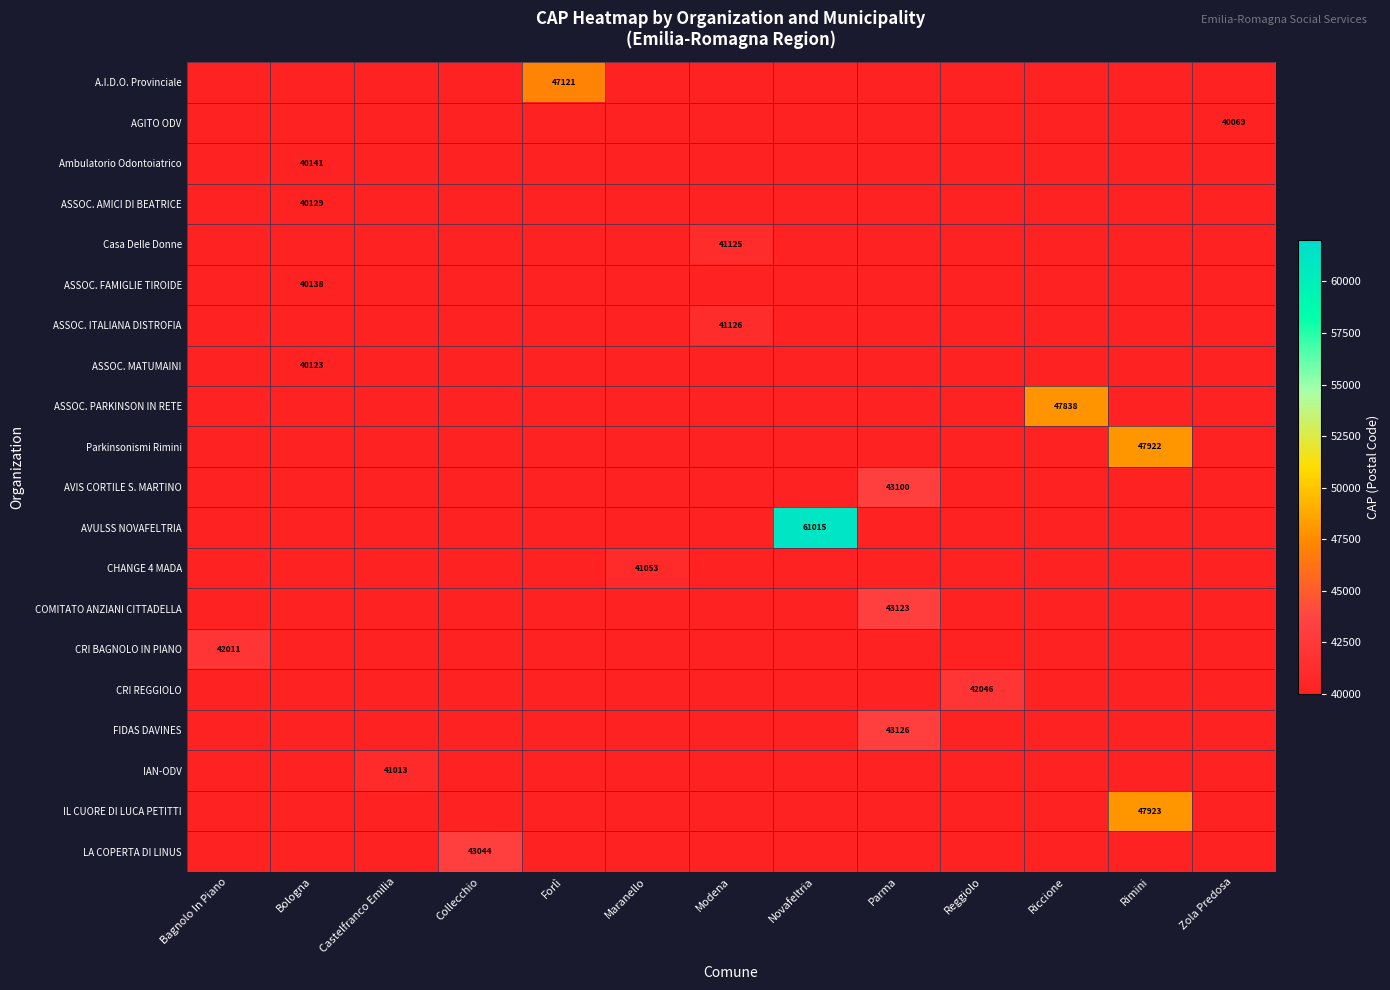

Rank the series by their maximum value, from highest to lowest.

AVULSS NOVAFELTRIA, IL CUORE DI LUCA PETITTI, Parkinsonismi Rimini, ASSOC. PARKINSON IN RETE, A.I.D.O. Provinciale, FIDAS DAVINES, COMITATO ANZIANI CITTADELLA, AVIS CORTILE S. MARTINO, LA COPERTA DI LINUS, CRI REGGIOLO, CRI BAGNOLO IN PIANO, ASSOC. ITALIANA DISTROFIA, Casa Delle Donne, CHANGE 4 MADA, IAN-ODV, Ambulatorio Odontoiatrico, ASSOC. FAMIGLIE TIROIDE, ASSOC. AMICI DI BEATRICE, ASSOC. MATUMAINI, AGITO ODV